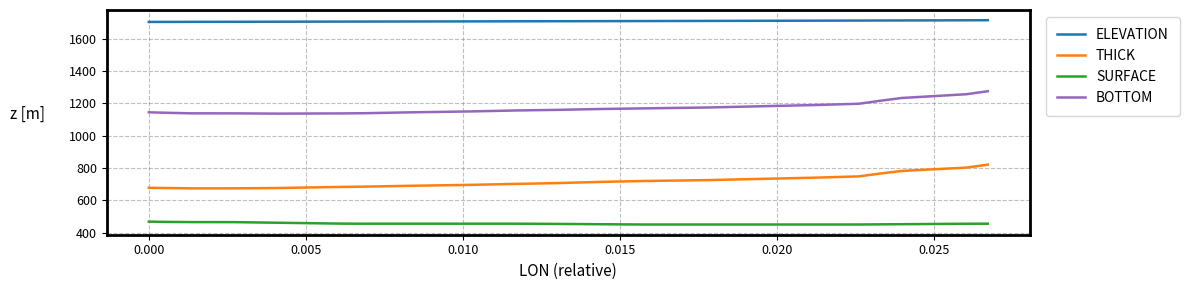

Does the chart have visible grid lines?

Yes